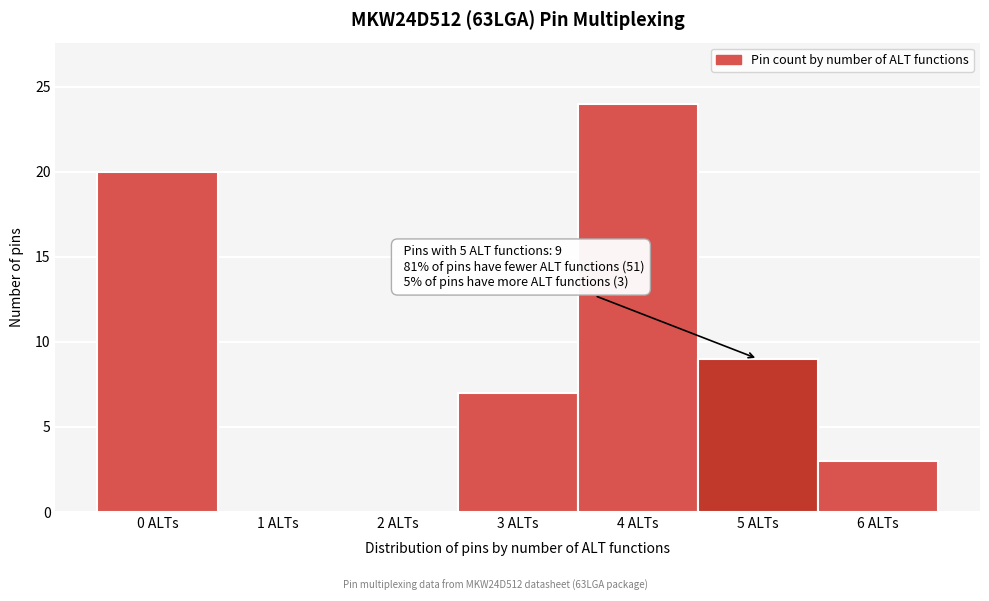

Reading left to right, extract all data points from this chart.

0 ALTs=20	1 ALTs=0	2 ALTs=0	3 ALTs=7	4 ALTs=24	5 ALTs=9	6 ALTs=3